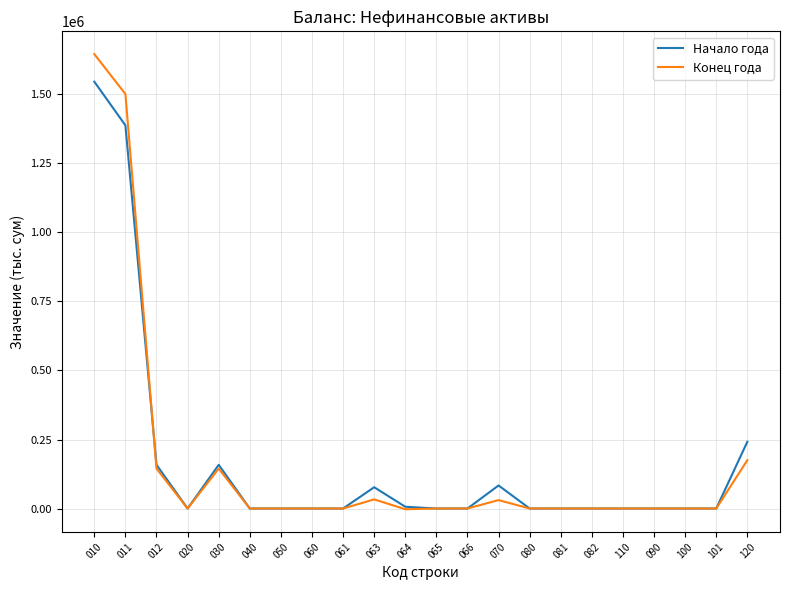

Rank the series by their maximum value, from highest to lowest.

Конец года, Начало года